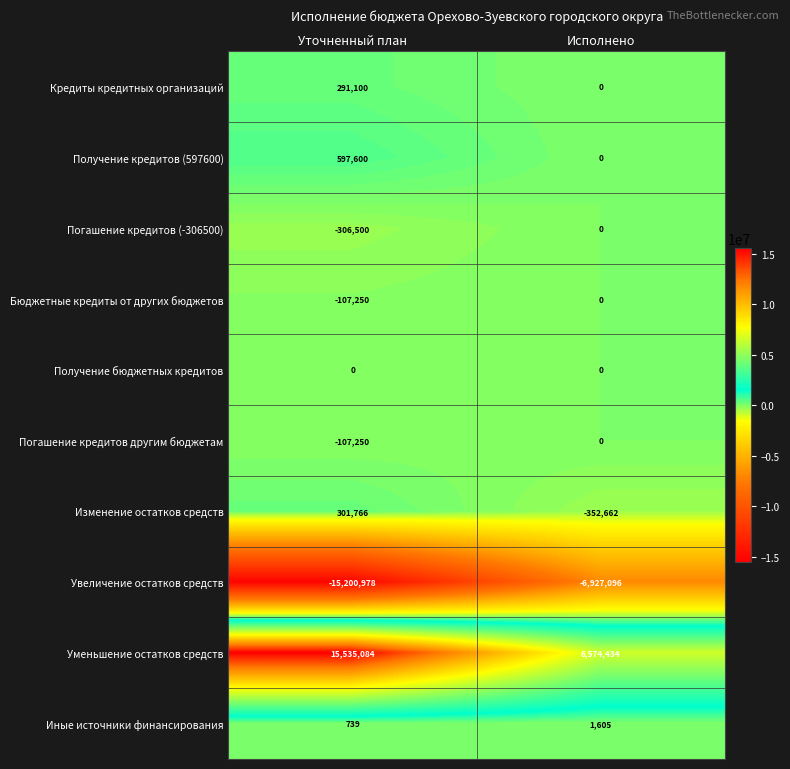

What is the smallest value displayed?

-15200978